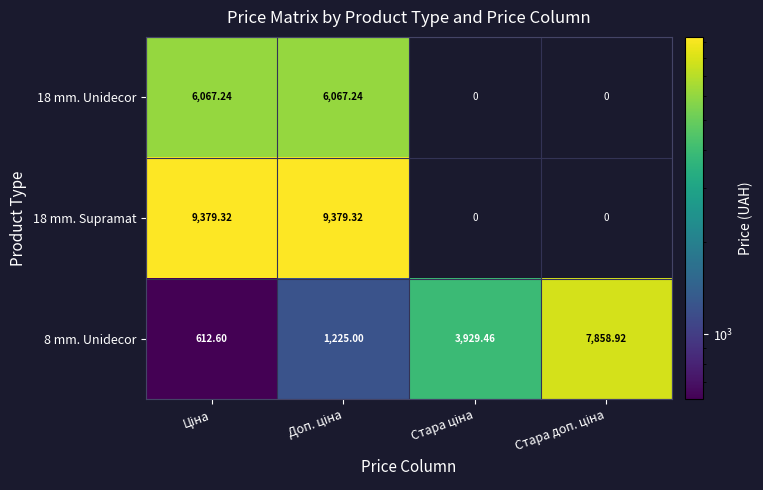

How many series are shown in this chart?

3